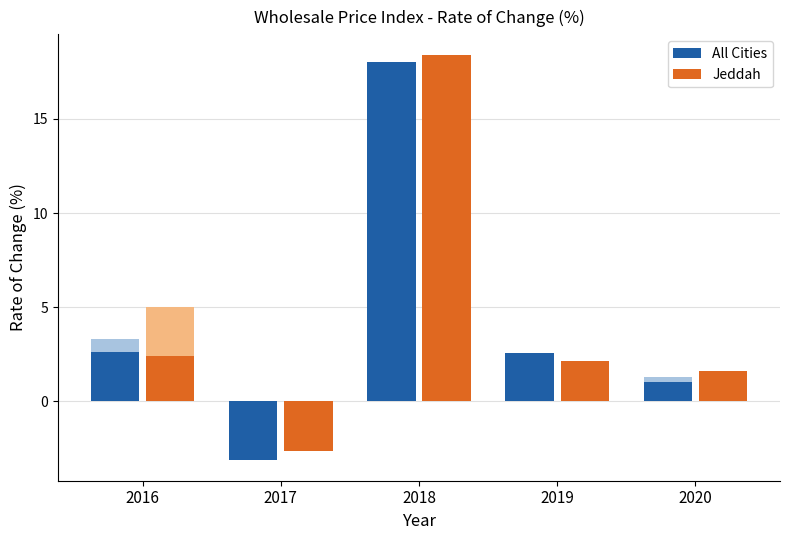

How many bars are there in each group?

2